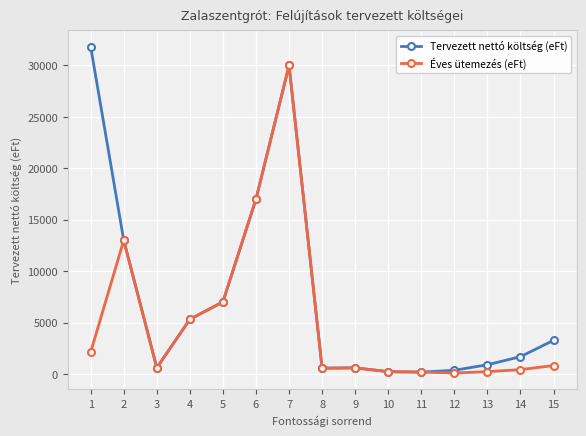

The value of Tervezett nettó költség (eFt) at 5 is 7010.0. True or false?

True